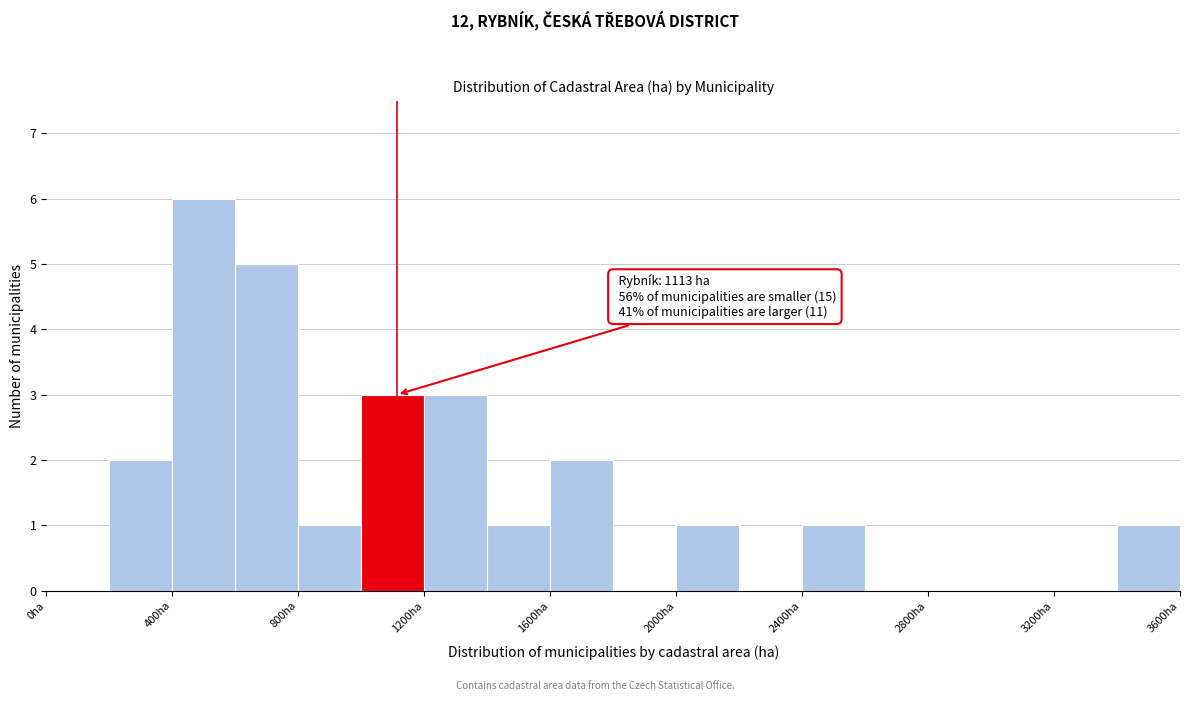

Over which range of the x-axis is the bar tallest?

400 to 600